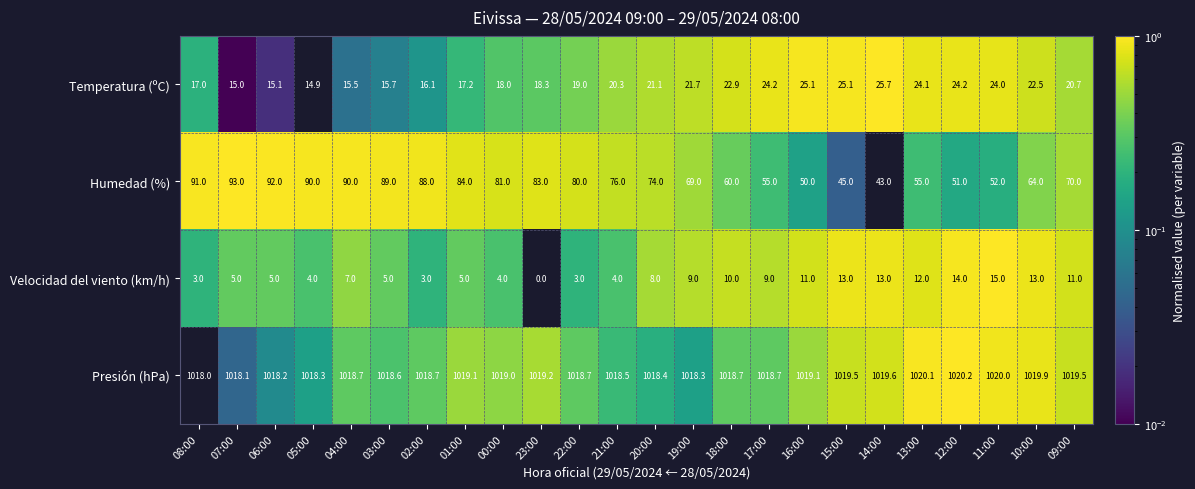

How many values in the Temperatura (ºC) series are below 20?

11